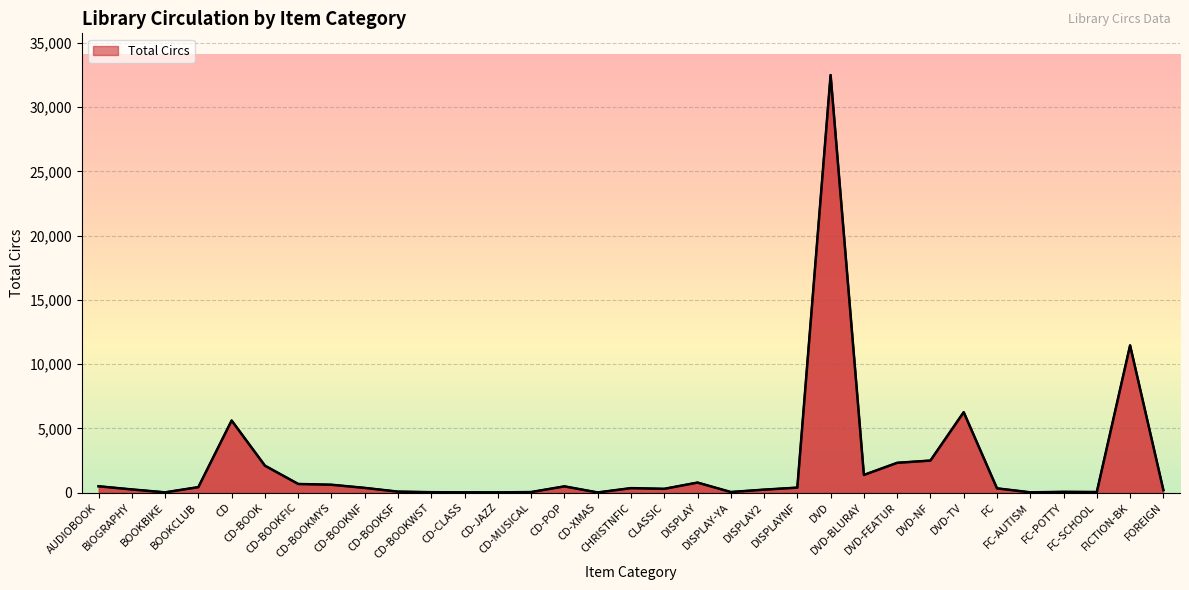

Rank the categories by value from lowest to highest.

CD-XMAS, CD-JAZZ, BOOKBIKE, FC-AUTISM, CD-CLASS, CD-BOOKWST, CD-MUSICAL, DISPLAY-YA, FC-SCHOOL, FC-POTTY, CD-BOOKSF, FOREIGN, DISPLAY2, BIOGRAPHY, CLASSIC, FC, CHRISTNFIC, CD-BOOKNF, DISPLAYNF, BOOKCLUB, CD-POP, AUDIOBOOK, CD-BOOKMYS, CD-BOOKFIC, DISPLAY, DVD-BLURAY, CD-BOOK, DVD-FEATUR, DVD-NF, CD, DVD-TV, FICTION-BK, DVD